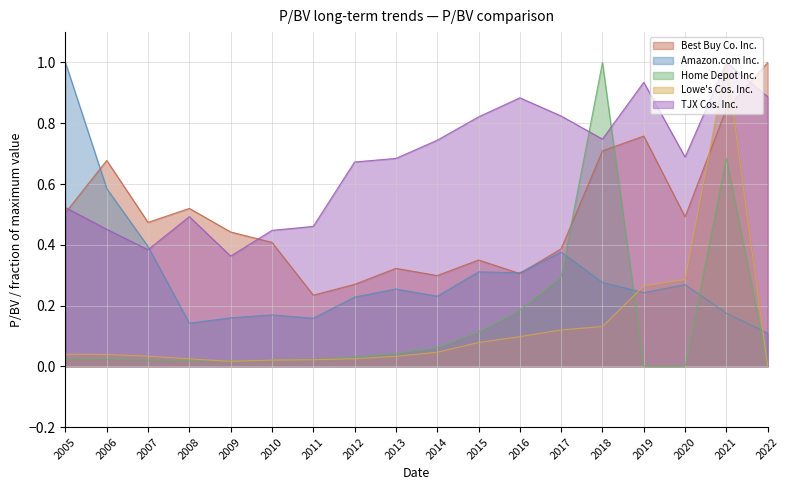

Between 2005 and 2016, which series saw the biggest shift?

Amazon.com Inc.